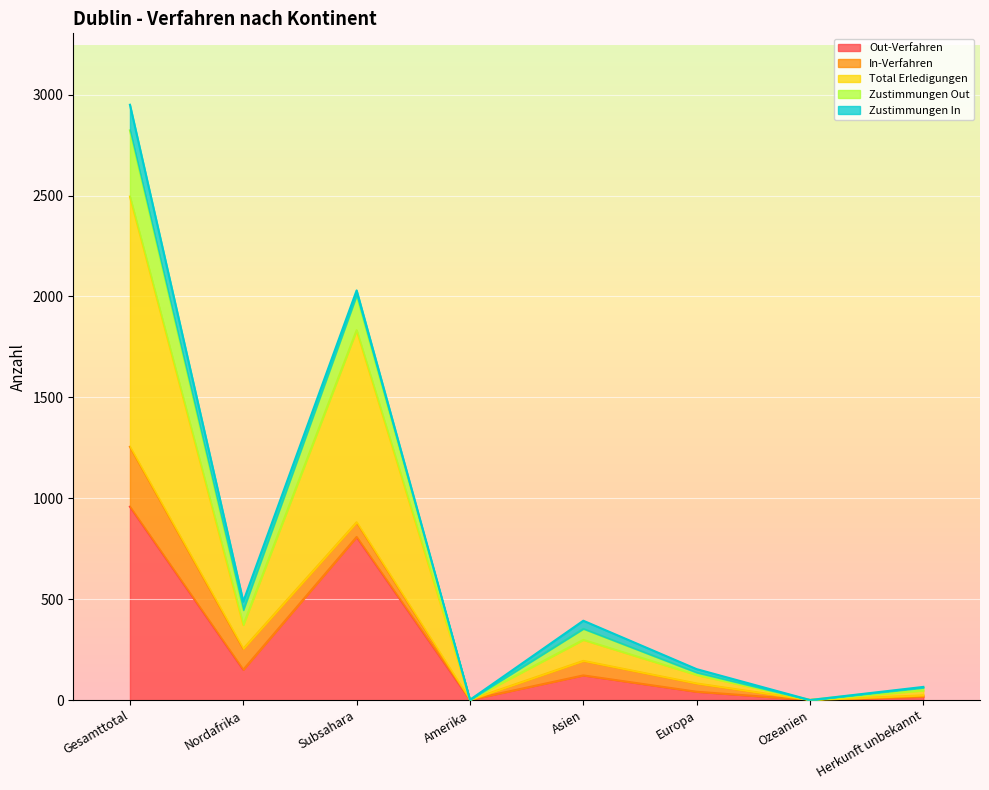

At which label does Total Erledigungen reach its peak?

Gesamttotal